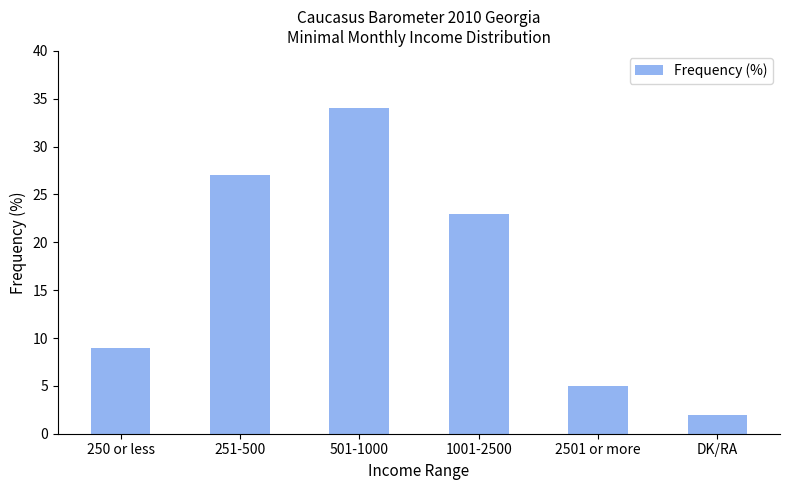

Rank the categories by value from highest to lowest.

501-1000, 251-500, 1001-2500, 250 or less, 2501 or more, DK/RA